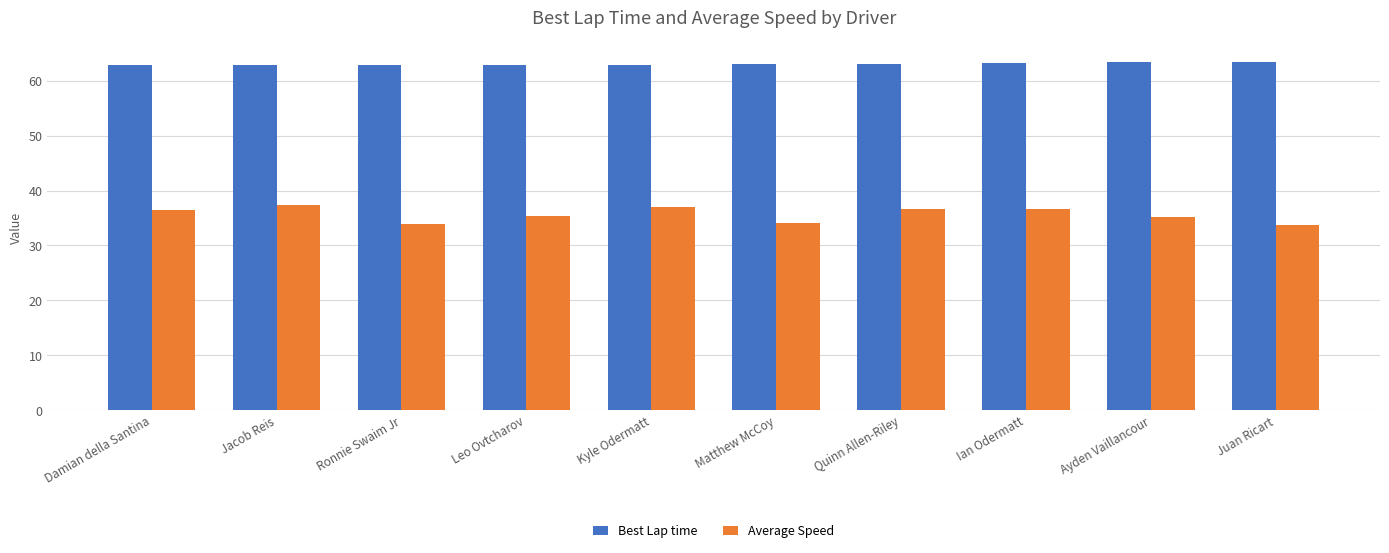

True or false: Average Speed has a value of 33.7 at Juan Ricart.

True